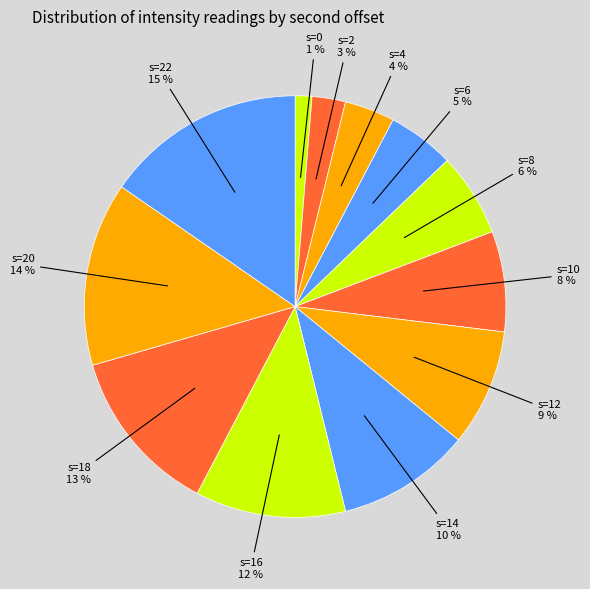

Which category has the biggest portion of the pie?

second=22